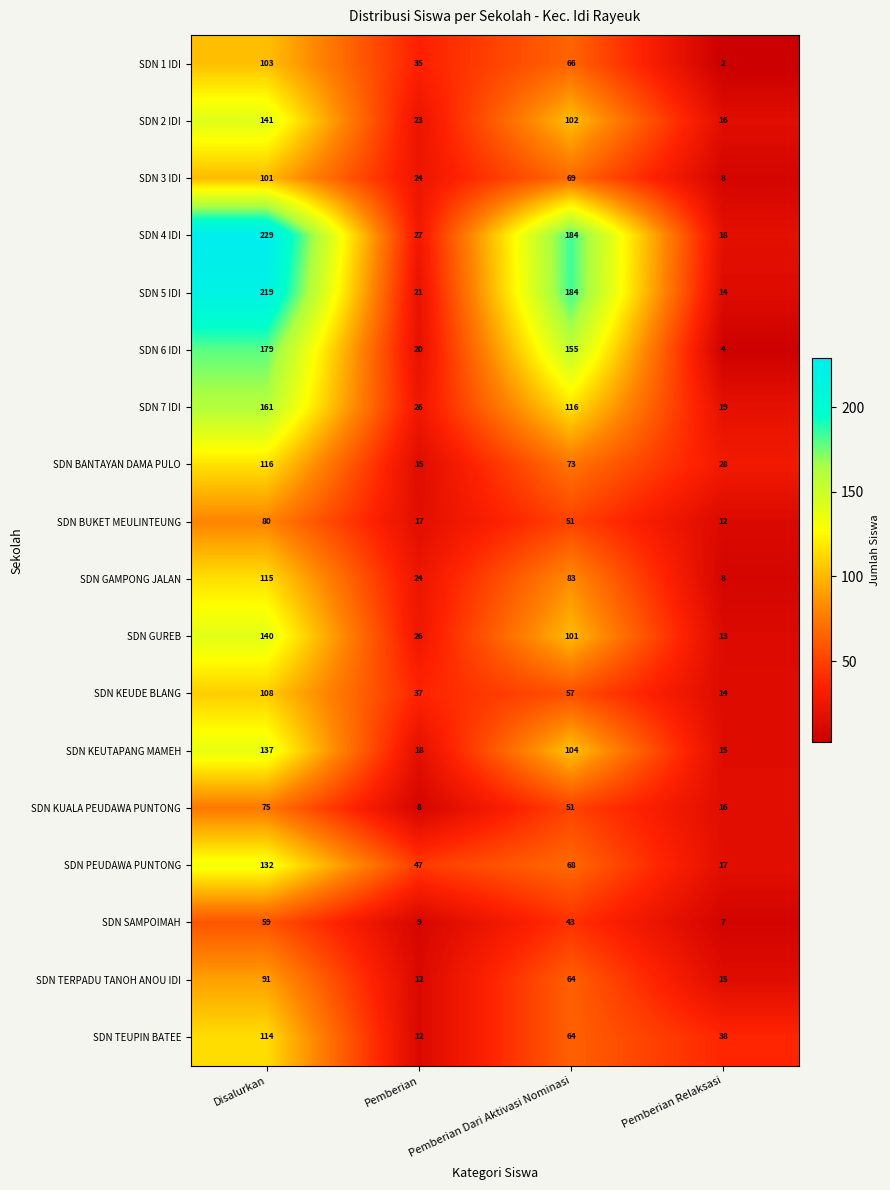

What is the total value across all series at Disalurkan?

2300